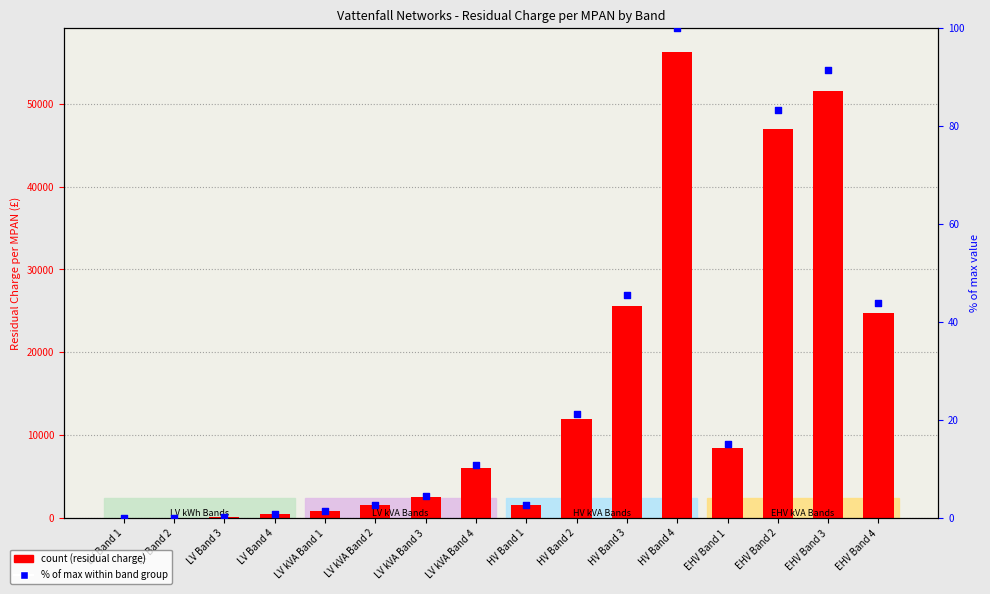

Is the value of Residual Charge per MPAN at LV kVA Band 2 greater than the value of % of max value at HV Band 4?

Yes